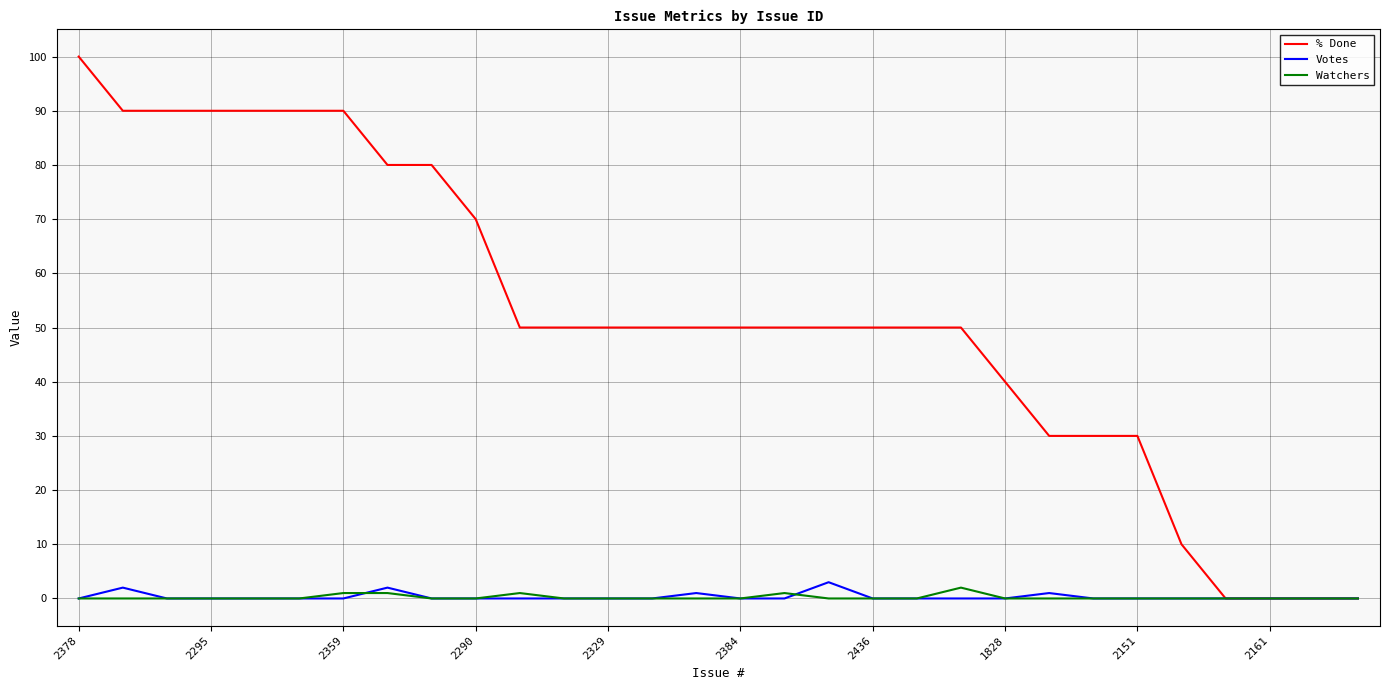

What is the greatest value displayed?

100